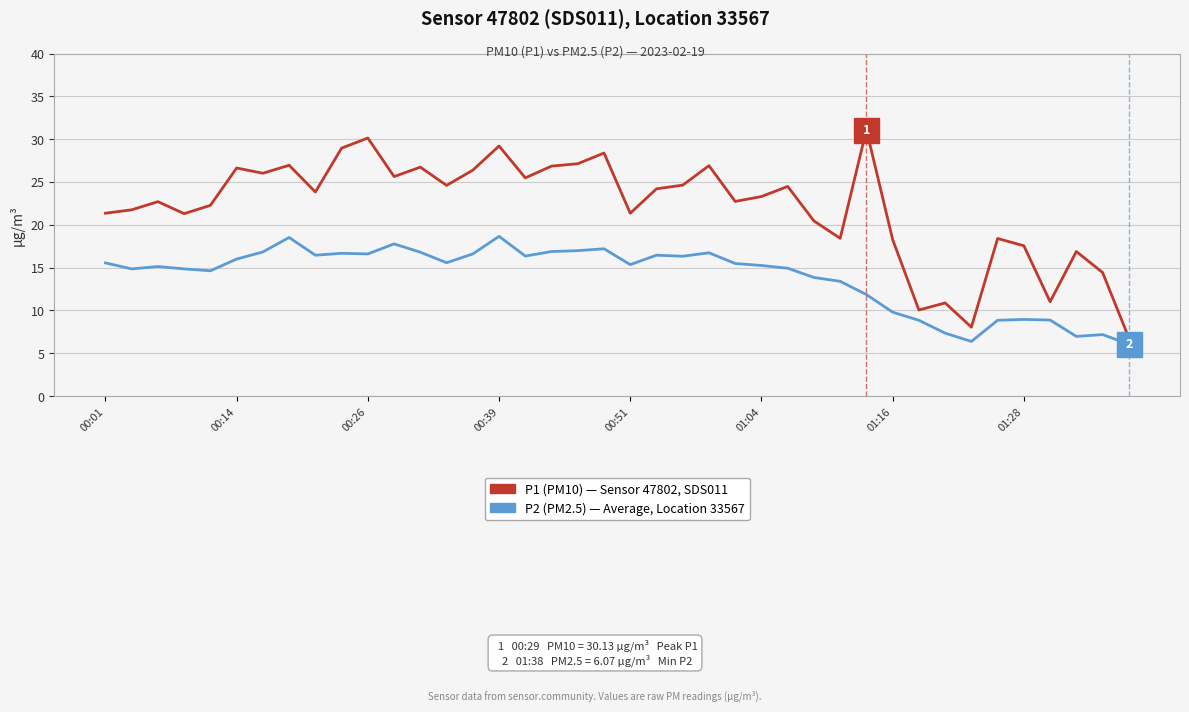

Rank the series by their average value, from lowest to highest.

P2 (PM2.5) — Average, Location 33567, P1 (PM10) — Sensor 47802, SDS011